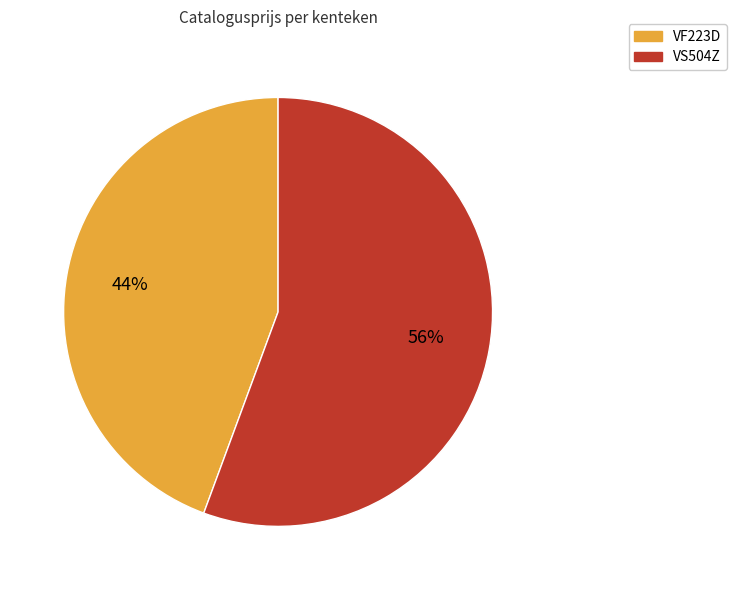

Approximately how many times larger is the value at VF223D compared to VS504Z?

0.8